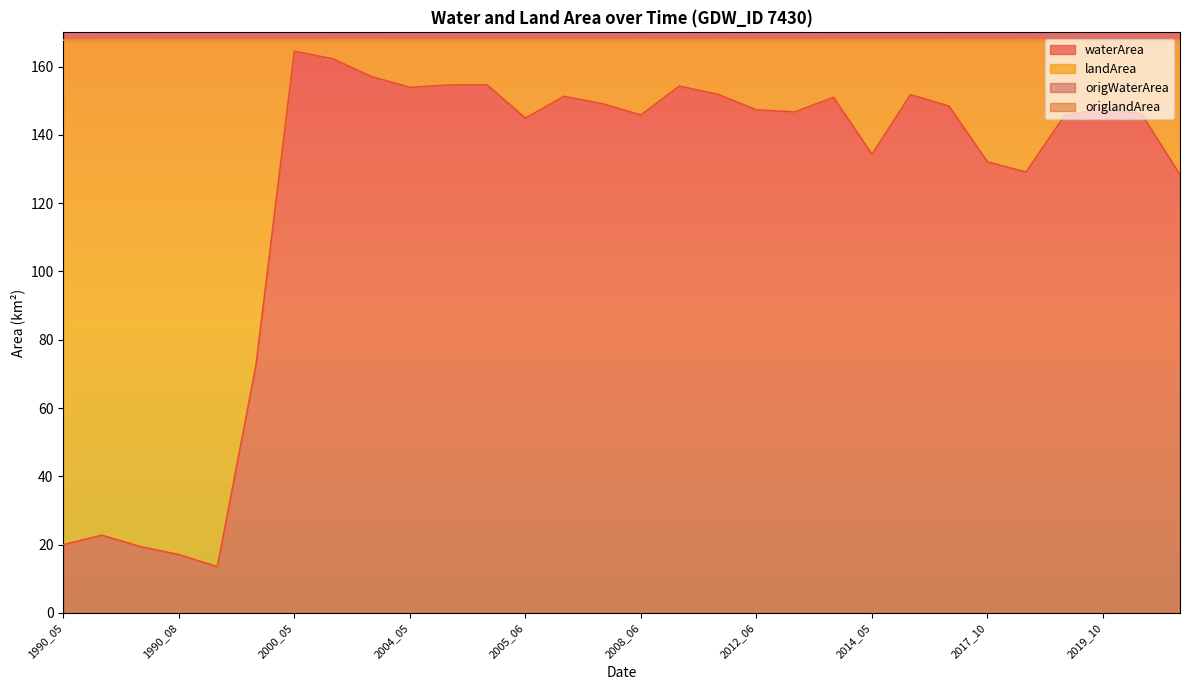

What value does the waterArea series have at 2019_09?

145.6